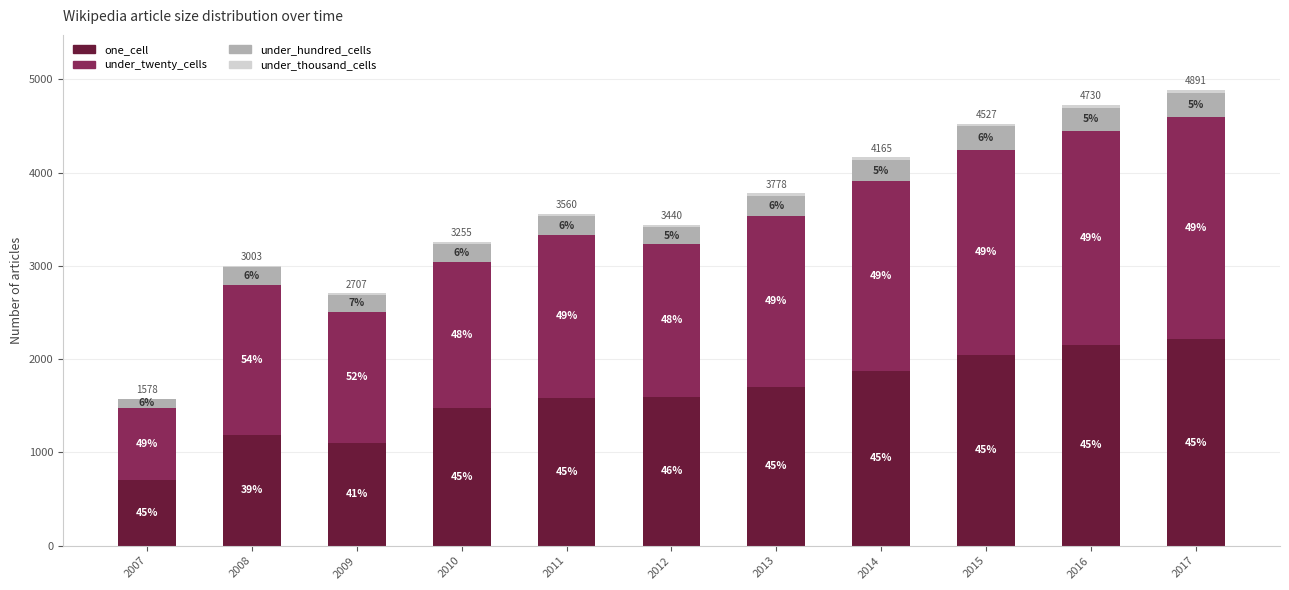

What value does the under_thousand_cells series have at 2015, to the nearest 5?

30